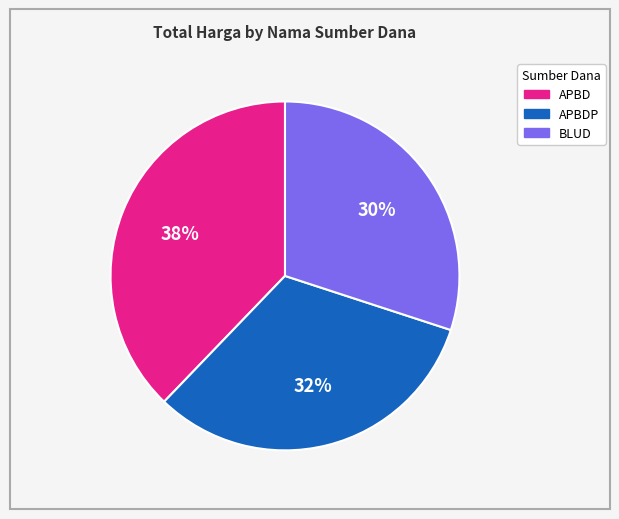

Is there a majority slice in this chart?

No